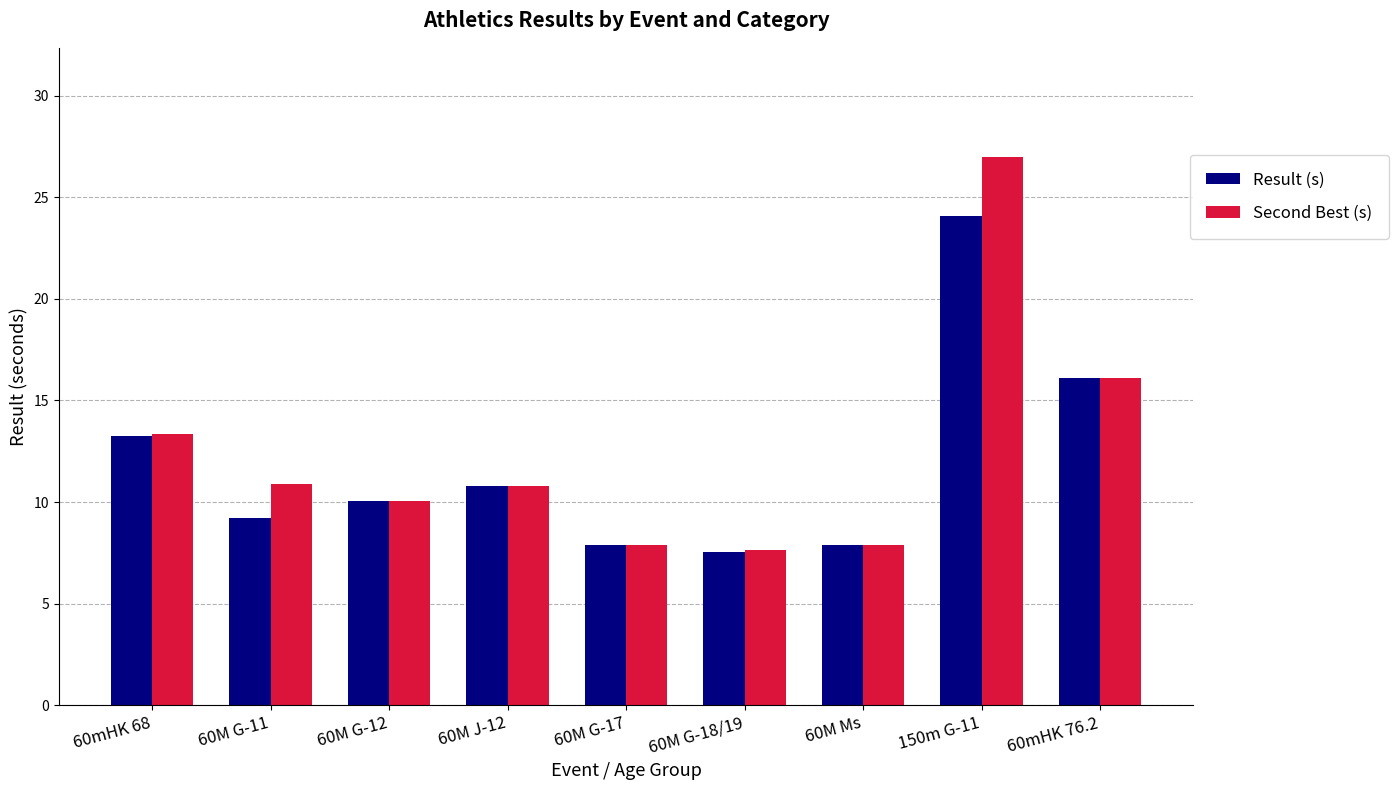

Which category has the highest value across all series?

150m G-11